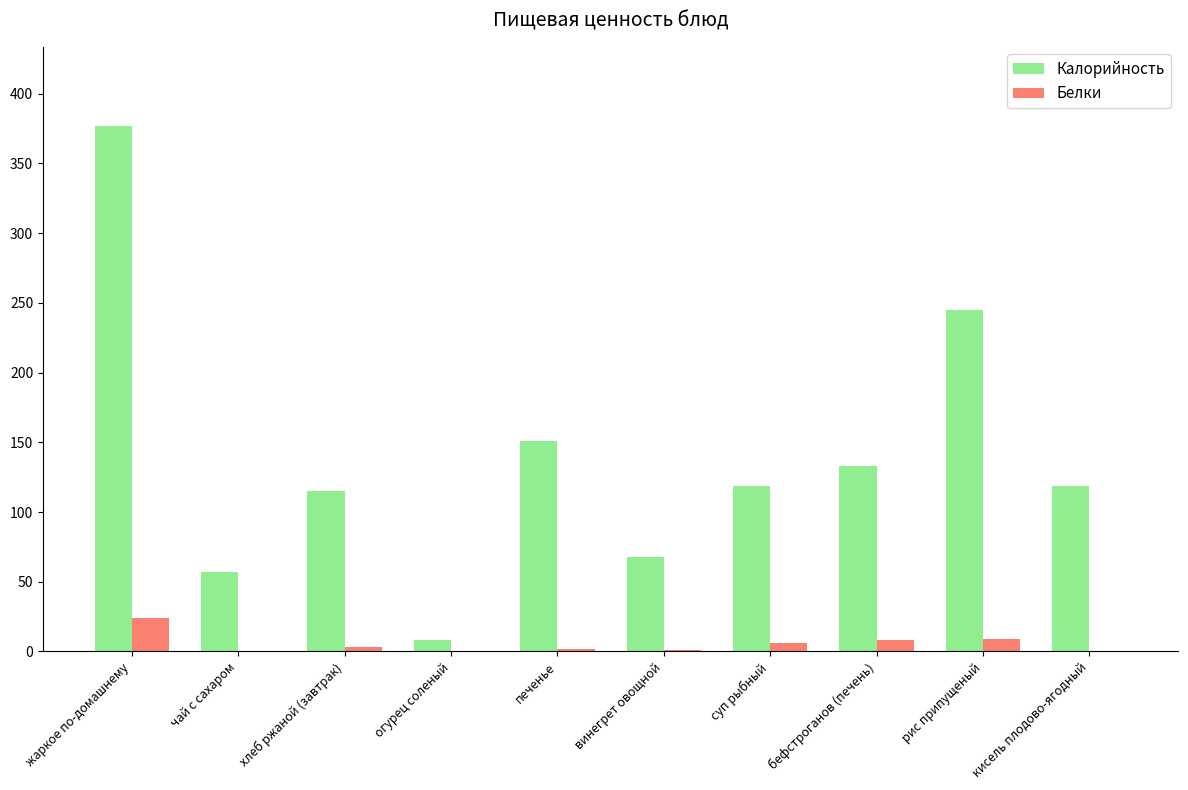

Where is Калорийность nearest to the value 192?

печенье